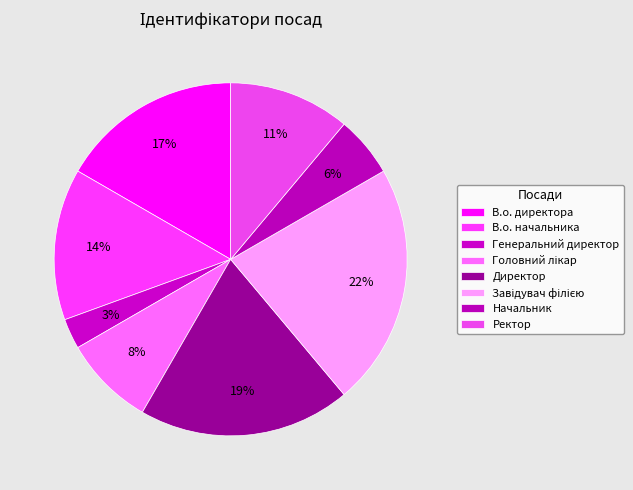

Is there any slice that represents more than half of the pie?

No